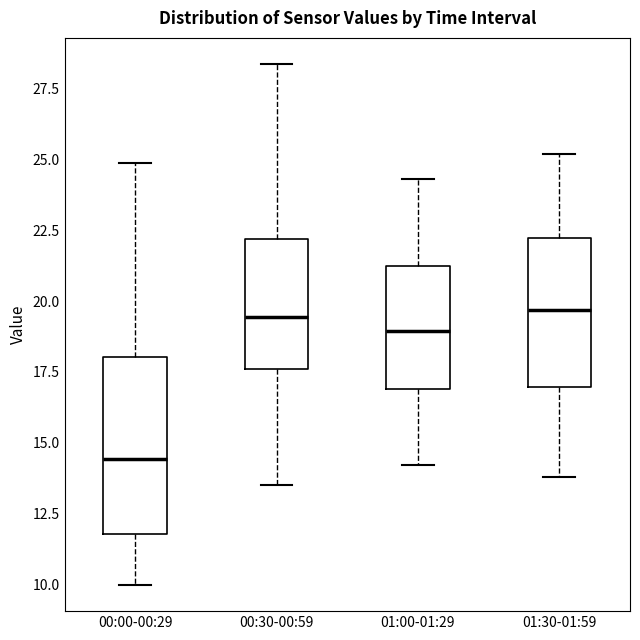

Reading left to right, read every box against the y-axis: the position of its median line, the range the box covers, and the ends of its whiskers. The values are not printed on the chart, so give them approximately, as read against the axis.

00:00-00:29: median 14.5, box 12.0 to 18.0, whiskers 10.0 to 25.0
00:30-00:59: median 19.5, box 17.5 to 22.0, whiskers 13.5 to 28.5
01:00-01:29: median 19.0, box 17.0 to 21.0, whiskers 14.0 to 24.5
01:30-01:59: median 19.5, box 17.0 to 22.0, whiskers 14.0 to 25.0